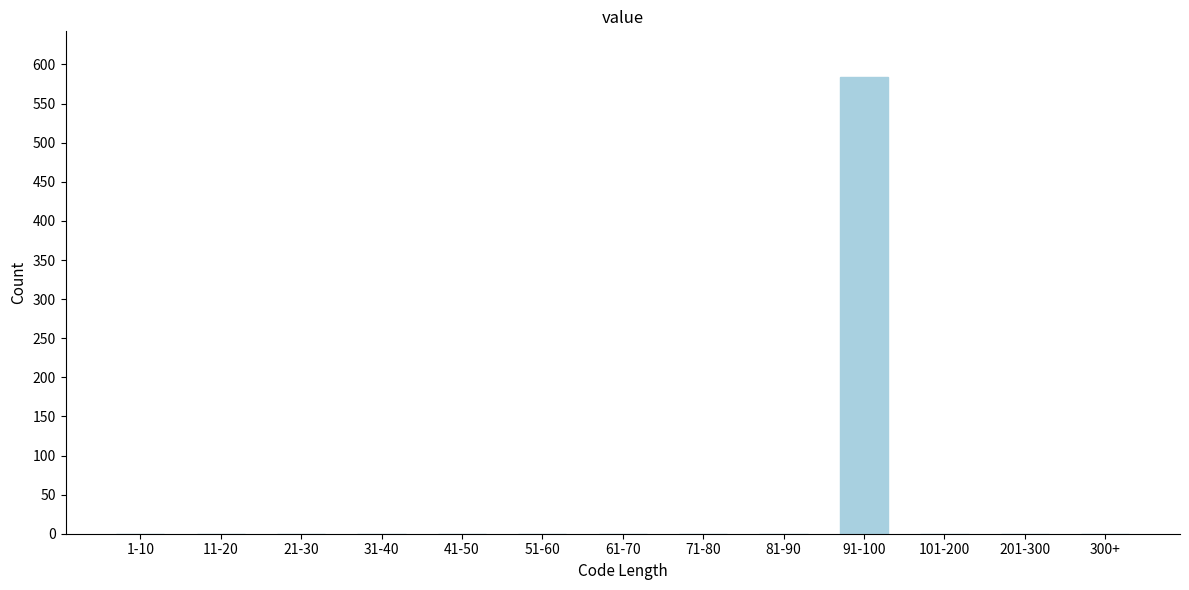

Reading right to left, list all the values displayed in this chart.

300+=0	201-300=0	101-200=0	91-100=584	81-90=0	71-80=0	61-70=0	51-60=0	41-50=0	31-40=0	21-30=0	11-20=0	1-10=0